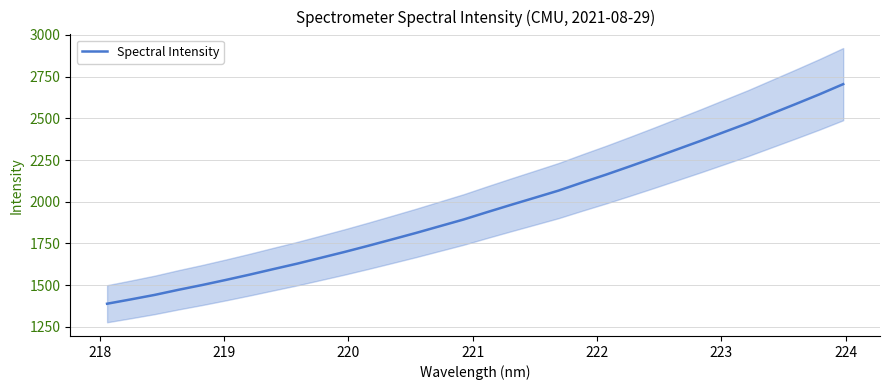

What is the minimum value for Spectral Intensity?

1388.7